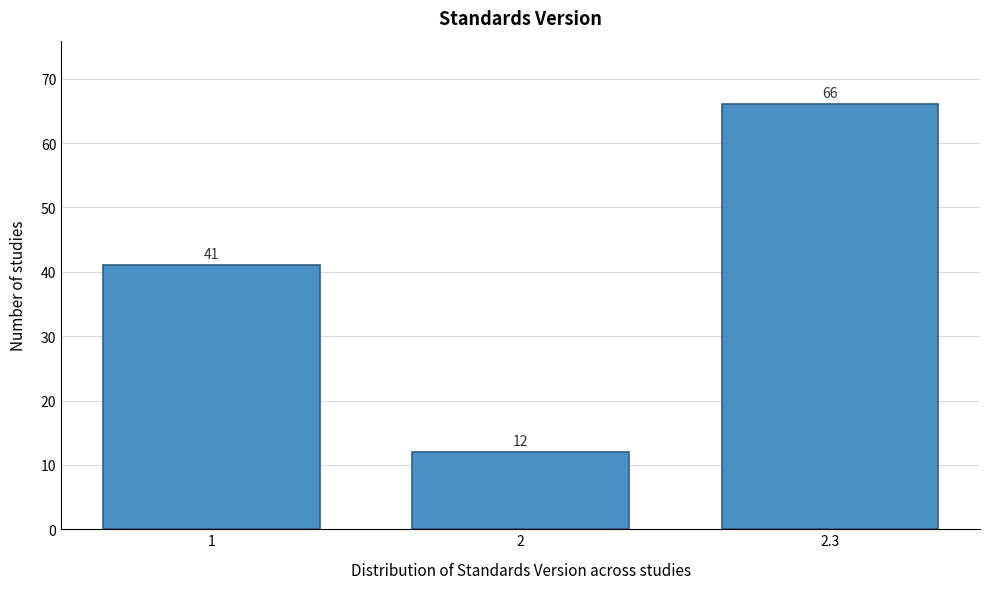

Reading right to left, extract all data points from this chart.

66	12	41